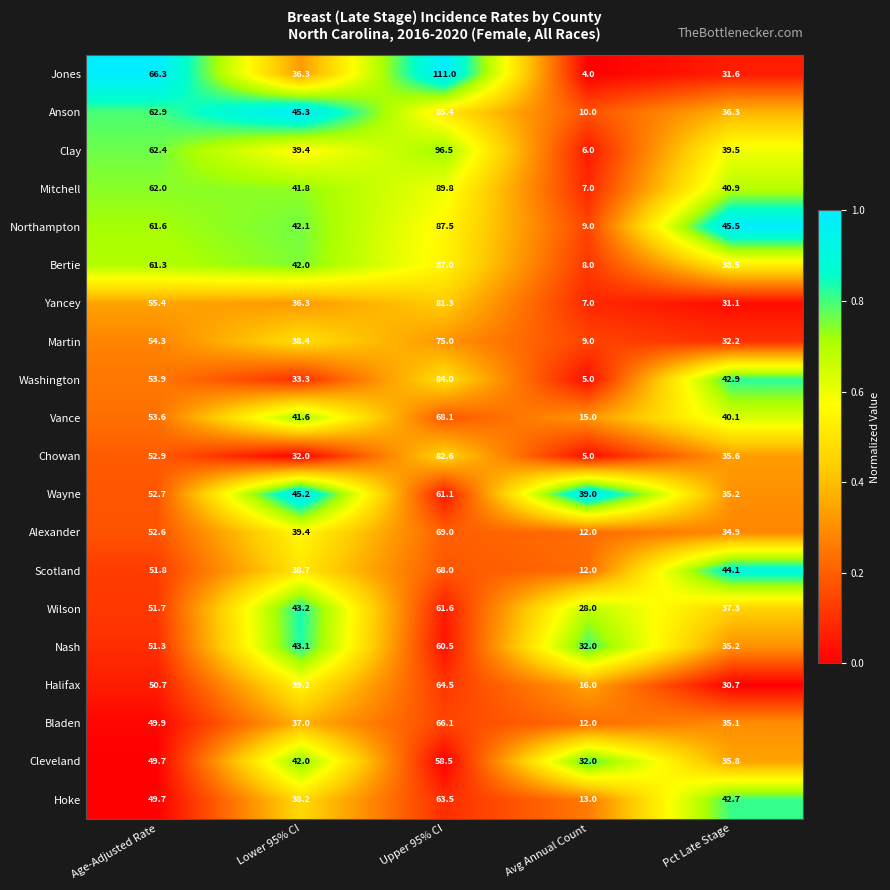

Which category has the lowest value across all series?

Avg Annual Count